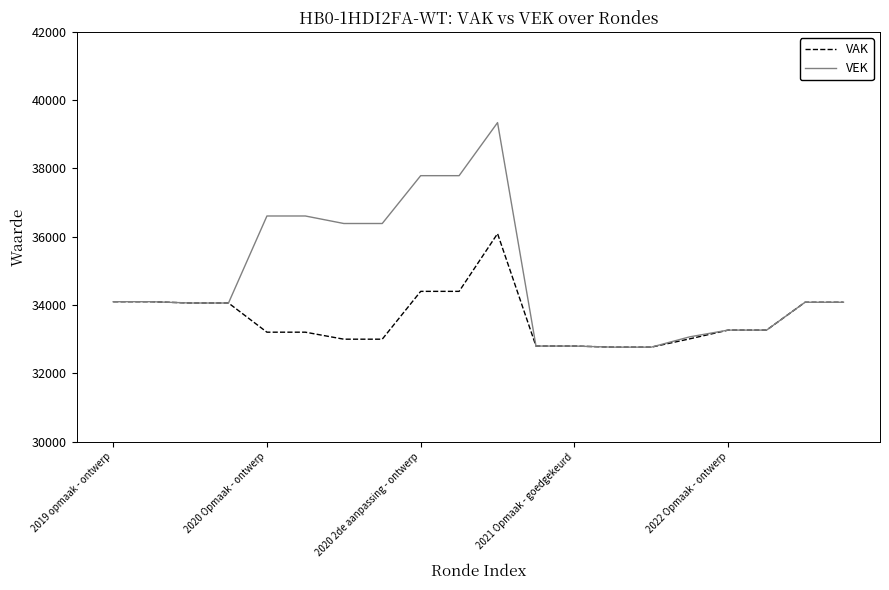

Is this an area chart (filled region under the line)?

No